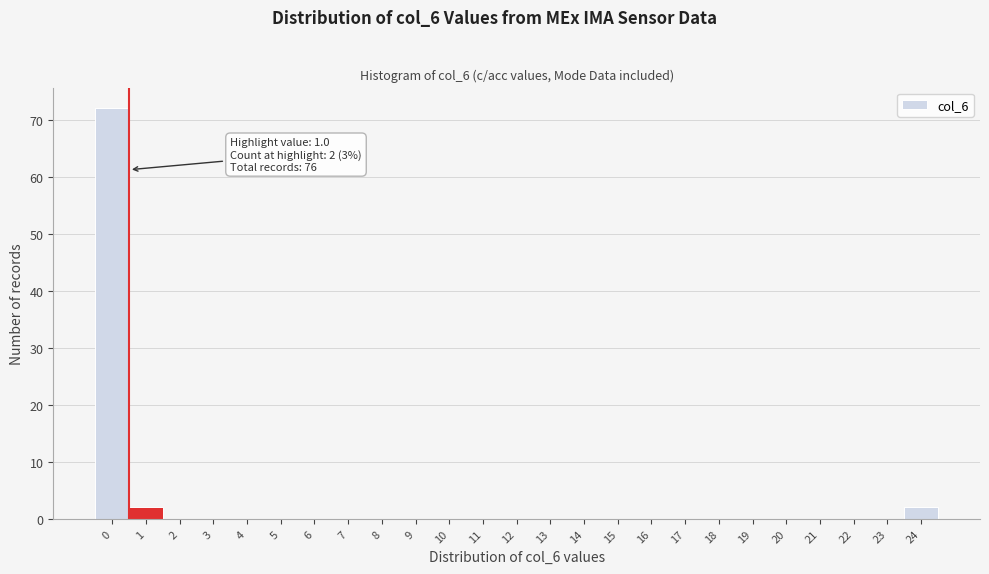

Reading left to right, list all the values displayed in this chart.

0=72	1=2	2=0	3=0	4=0	5=0	6=0	7=0	8=0	9=0	10=0	11=0	12=0	13=0	14=0	15=0	16=0	17=0	18=0	19=0	20=0	21=0	22=0	23=0	24=2